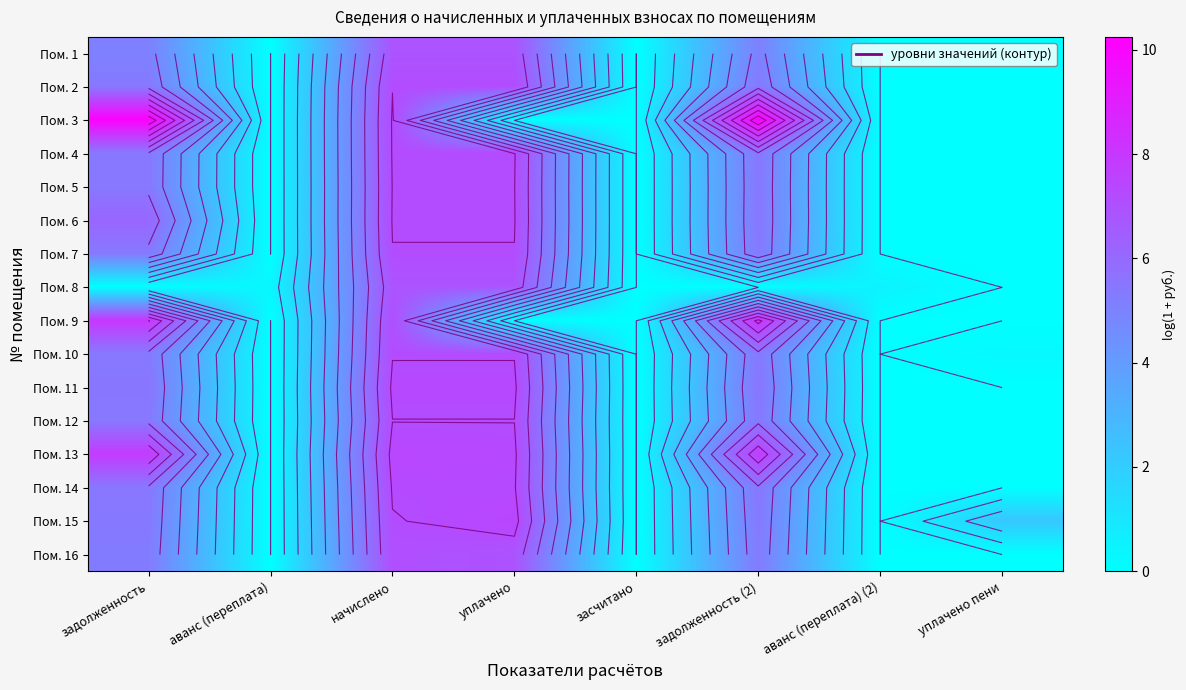

What is the difference between the Пом. 14 values at аванс (переплата) and уплачено?

7.3